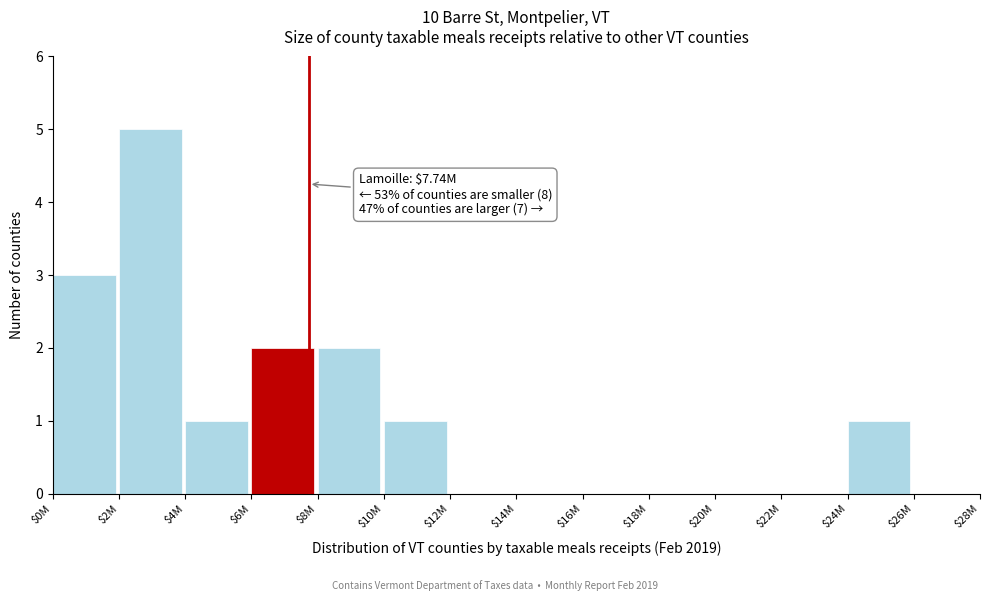

Which category has the highest value across all series?

$2M